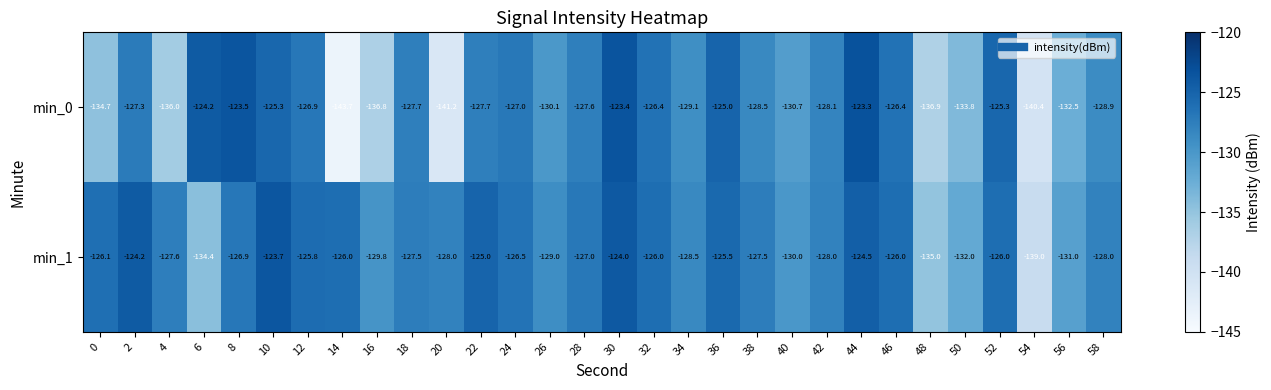

What is the greatest value displayed?

-123.3